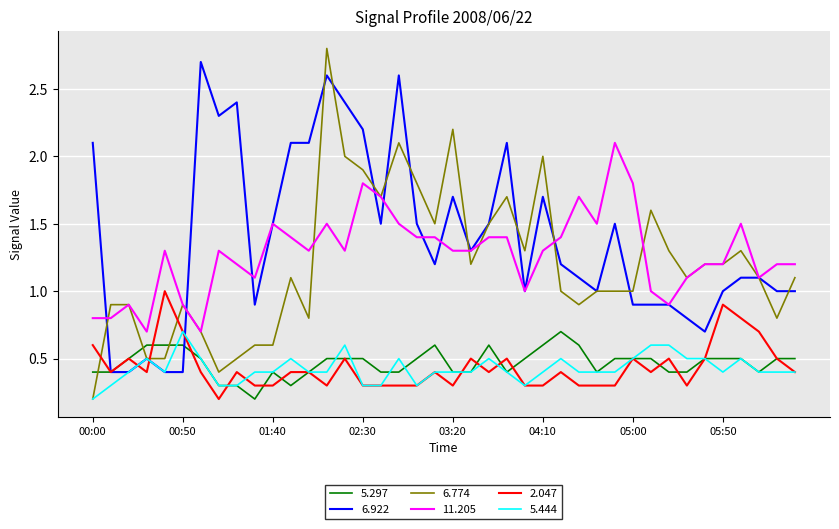

Which series has the largest range (max minus min)?

6.774